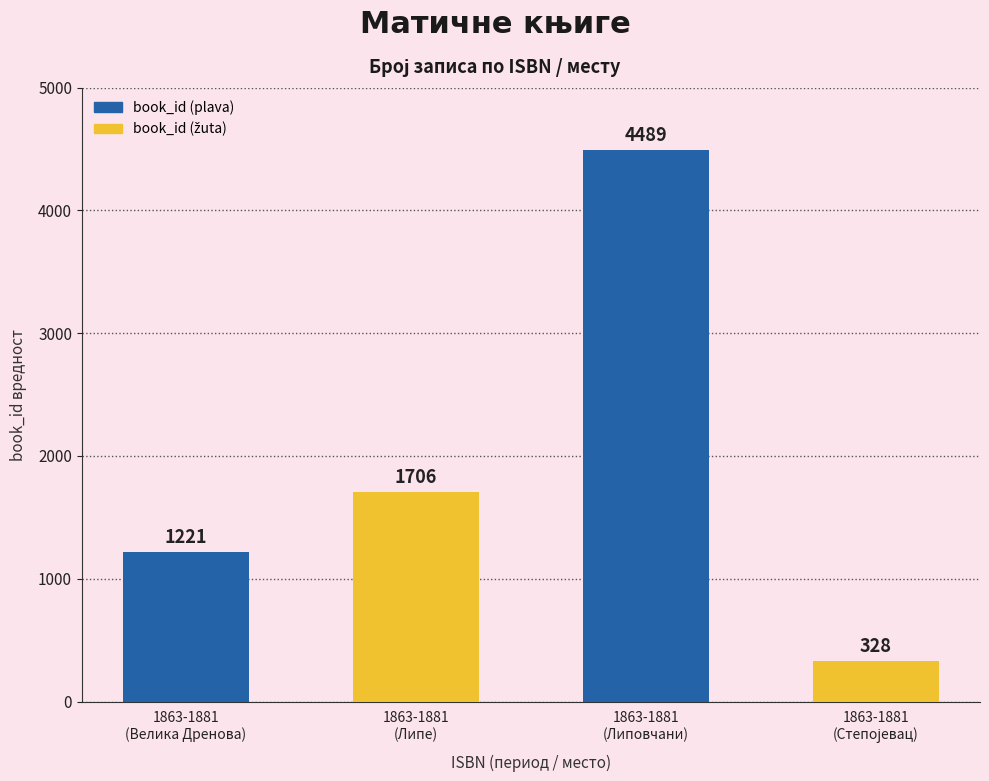

At which label is the value closest to 2408?

1863-1881
(Липе)